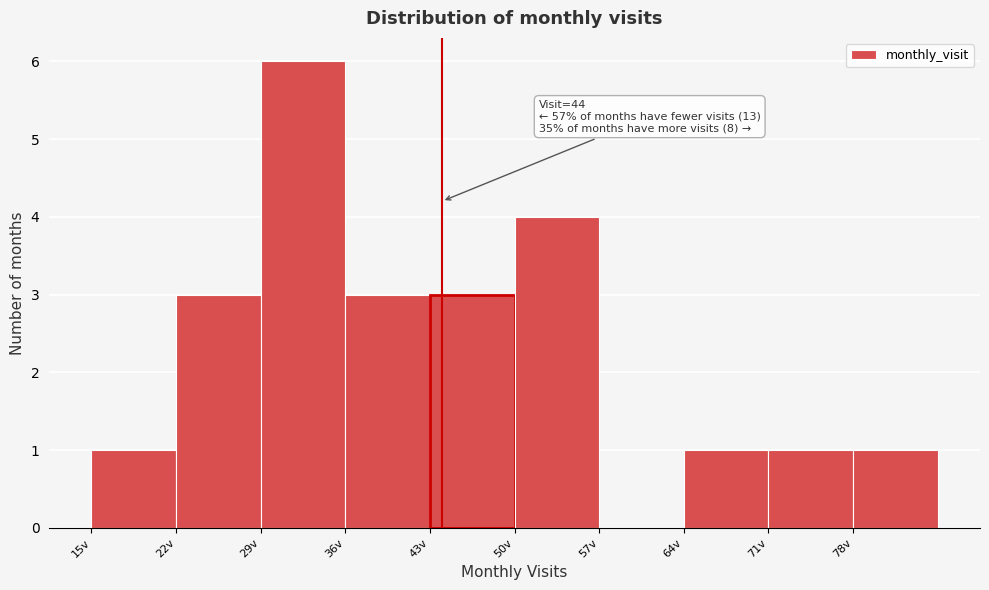

Over which range of the x-axis is the bar tallest?

29 to 36